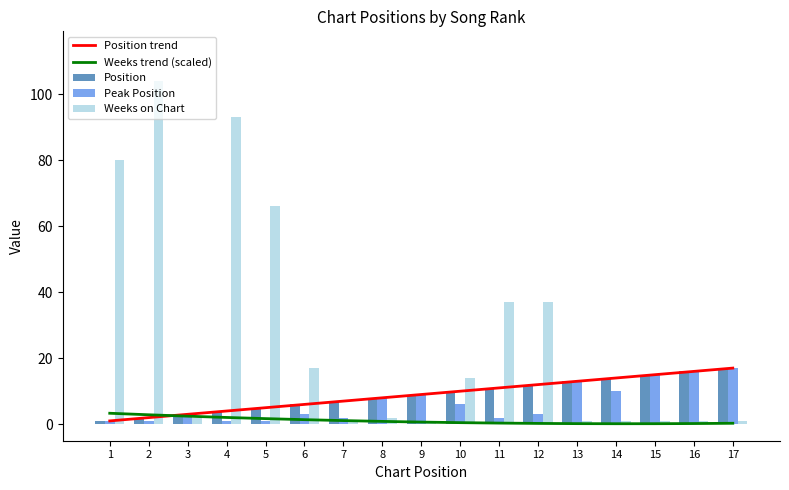

What is the spread (max minus min) of values at 6?

15.6